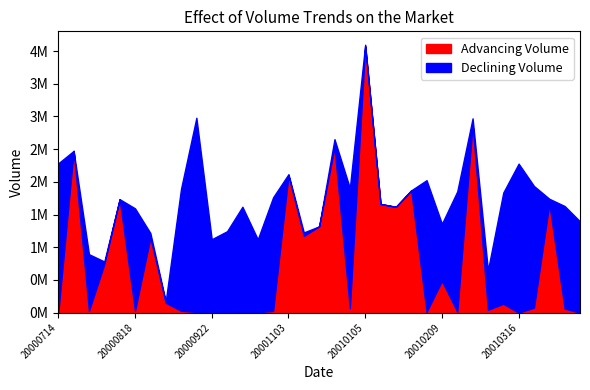

At 20000818, list the series in order from largest to smallest.

DecliningVolume, AdvancingVolume